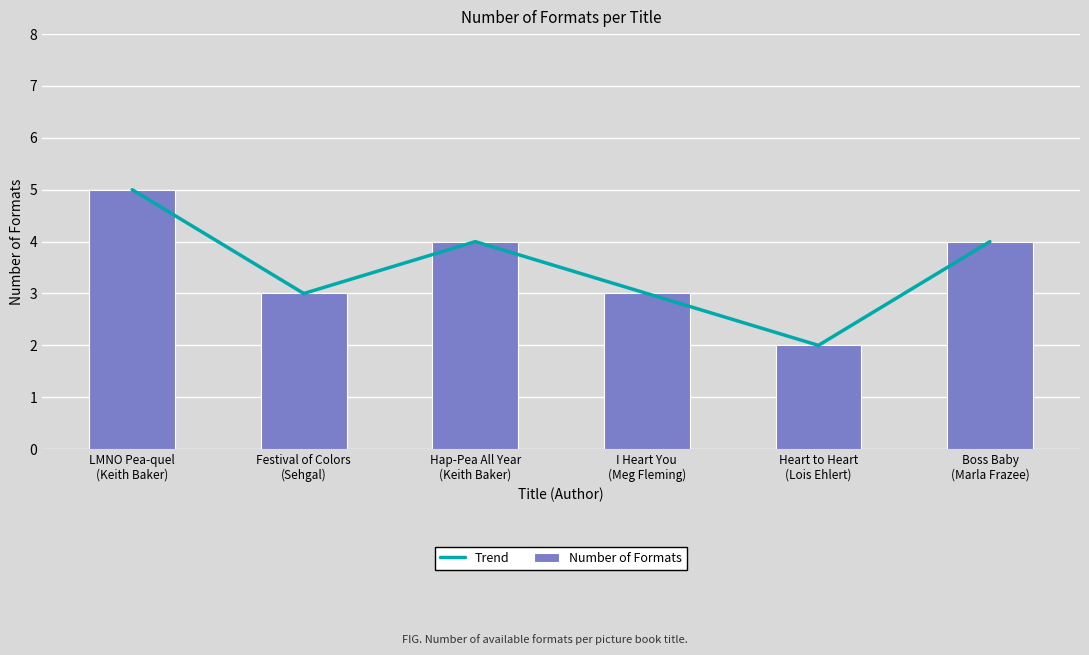

What is the approximate value of Number of Formats at LMNO Pea-quel
(Keith Baker)?

5